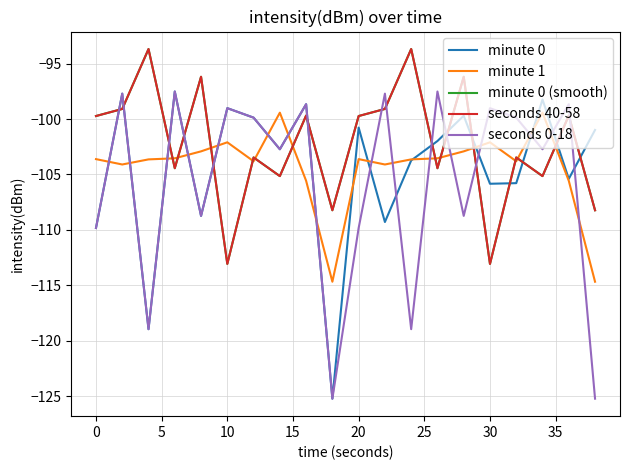

How many interior local valleys does the seconds 0-18 series have?

7